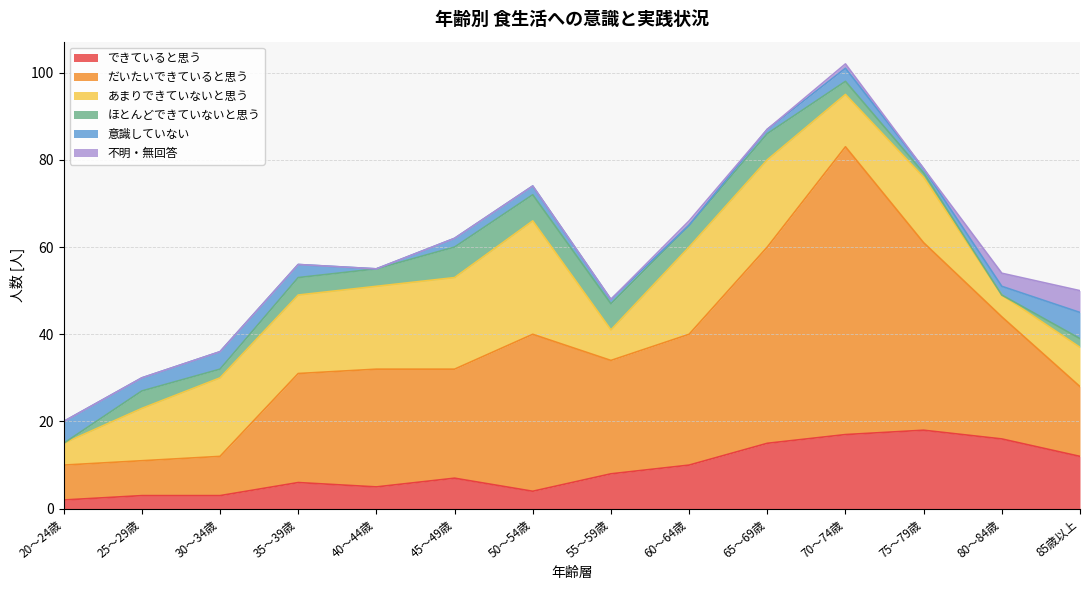

What is the label of the 2nd point from the right?

80～84歳